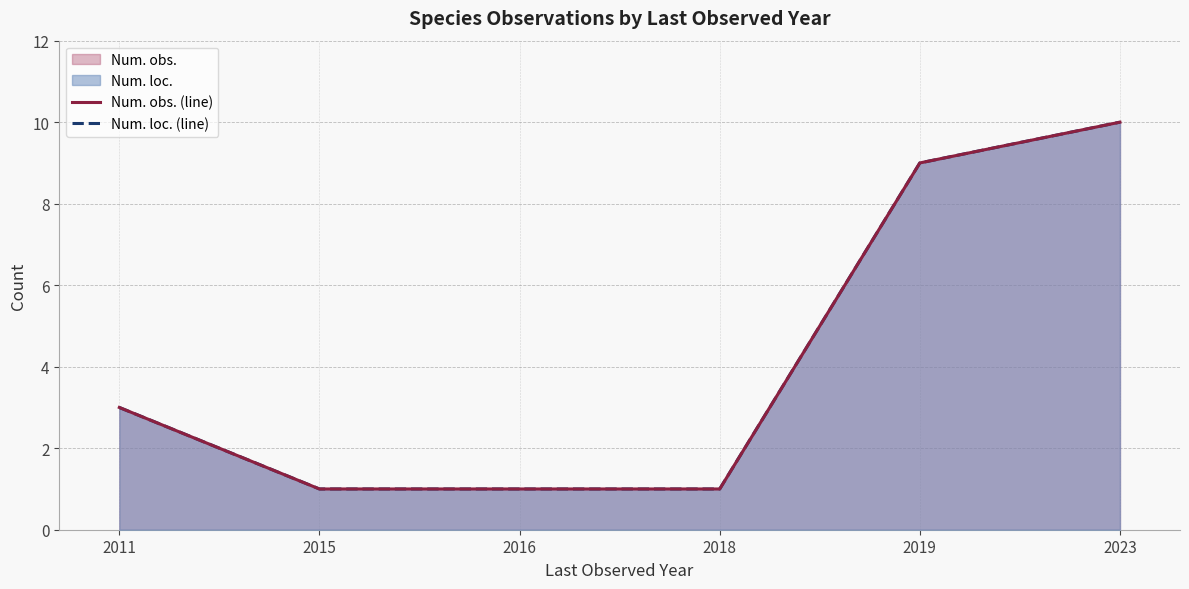

Which series has the largest range (max minus min)?

Num. obs. (line)